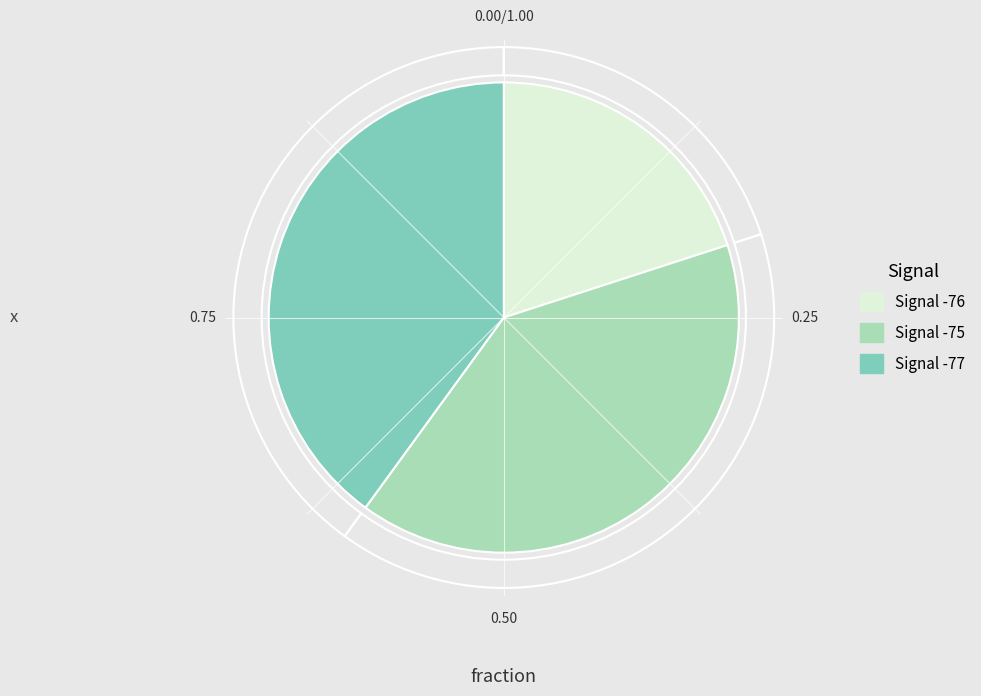

Which category has the biggest portion of the pie?

1